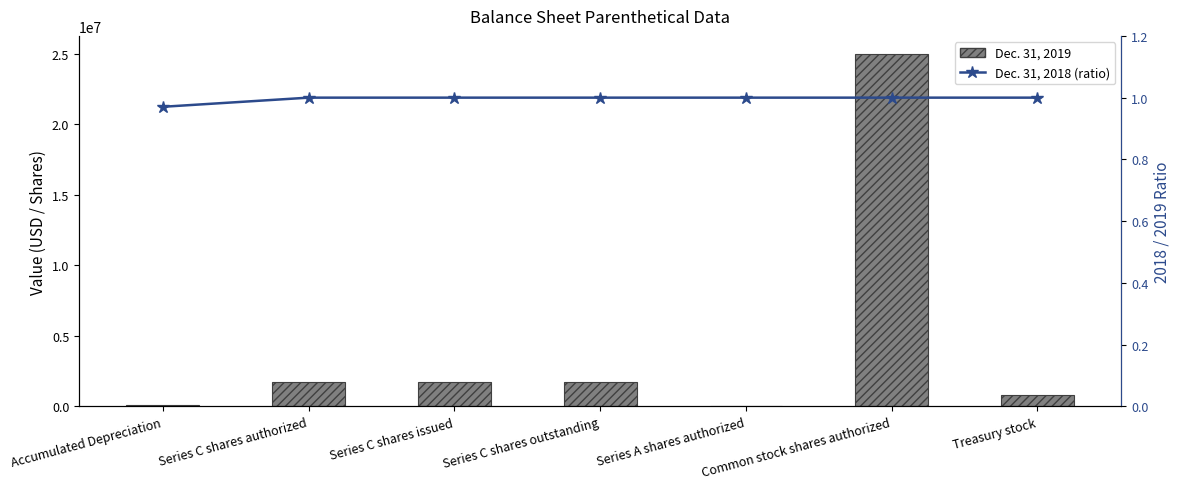

The value of Dec. 31, 2018 (ratio) at Series C shares authorized is 1.0. True or false?

True